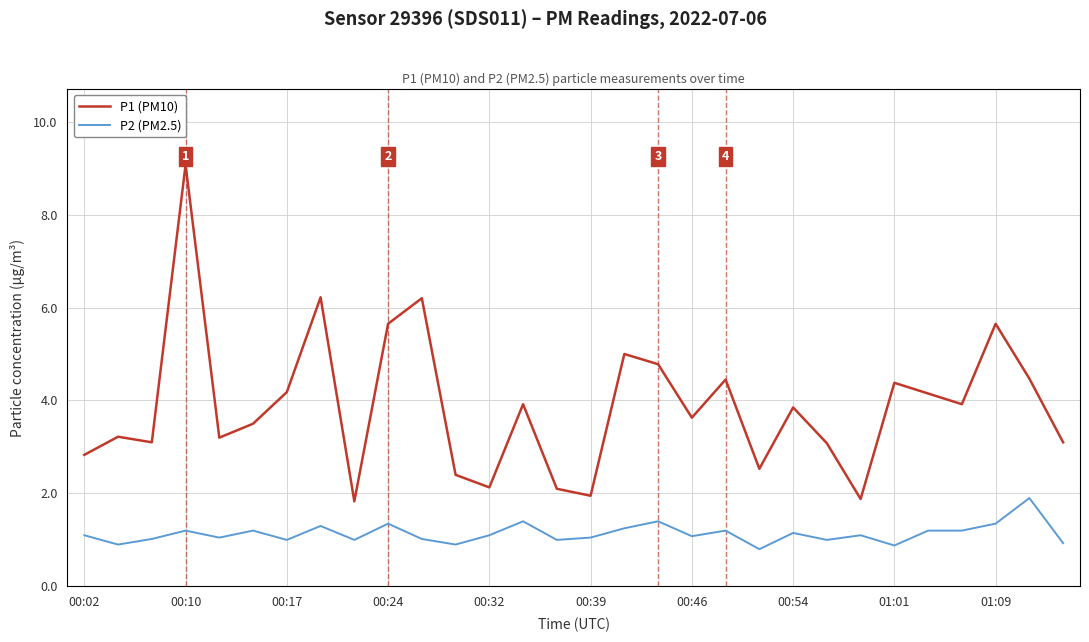

How many interior local valleys does the P1 (PM10) series have?

9